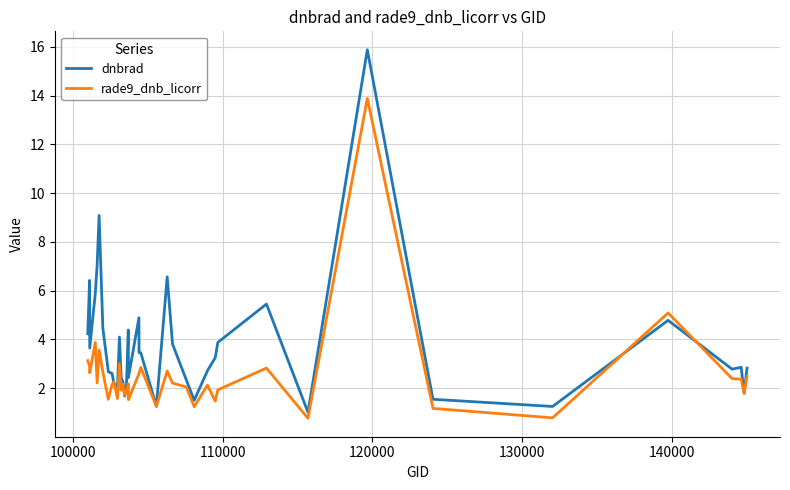

Which series has the widest spread of values?

dnbrad